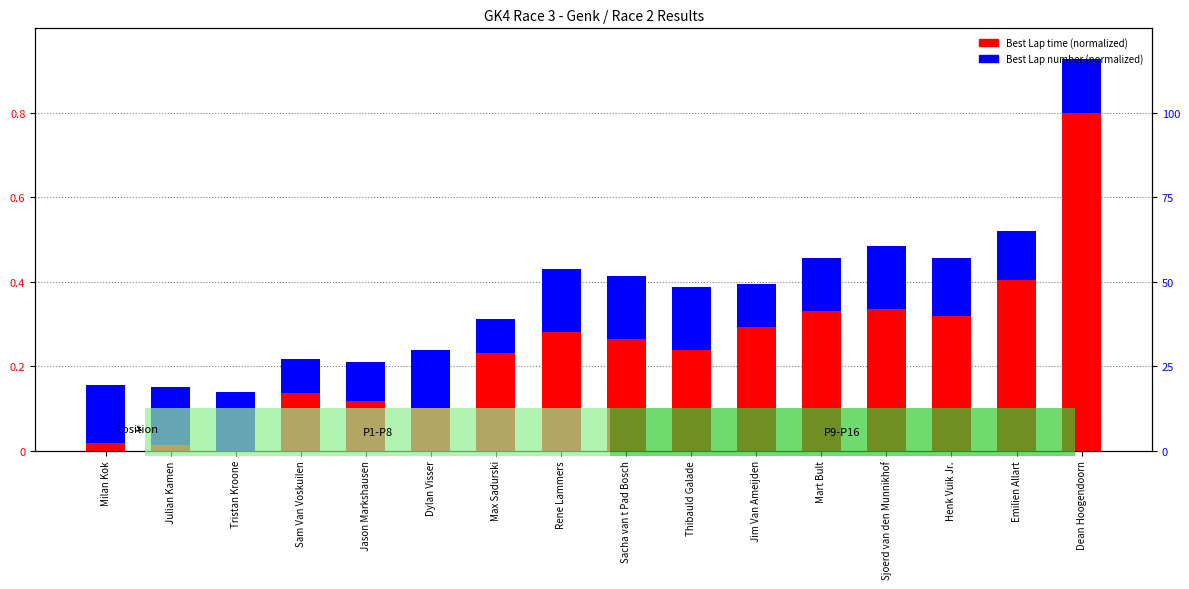

Reading left to right, transcribe all the data shown in this chart.

Best Lap time (normalized): 0.0	0.0	0.0	0.1	0.1	0.1	0.2	0.3	0.3	0.2	0.3	0.3	0.3	0.3	0.4	0.8
Best Lap (normalized): 0.1	0.1	0.1	0.1	0.1	0.1	0.1	0.1	0.1	0.1	0.1	0.1	0.1	0.1	0.1	0.1